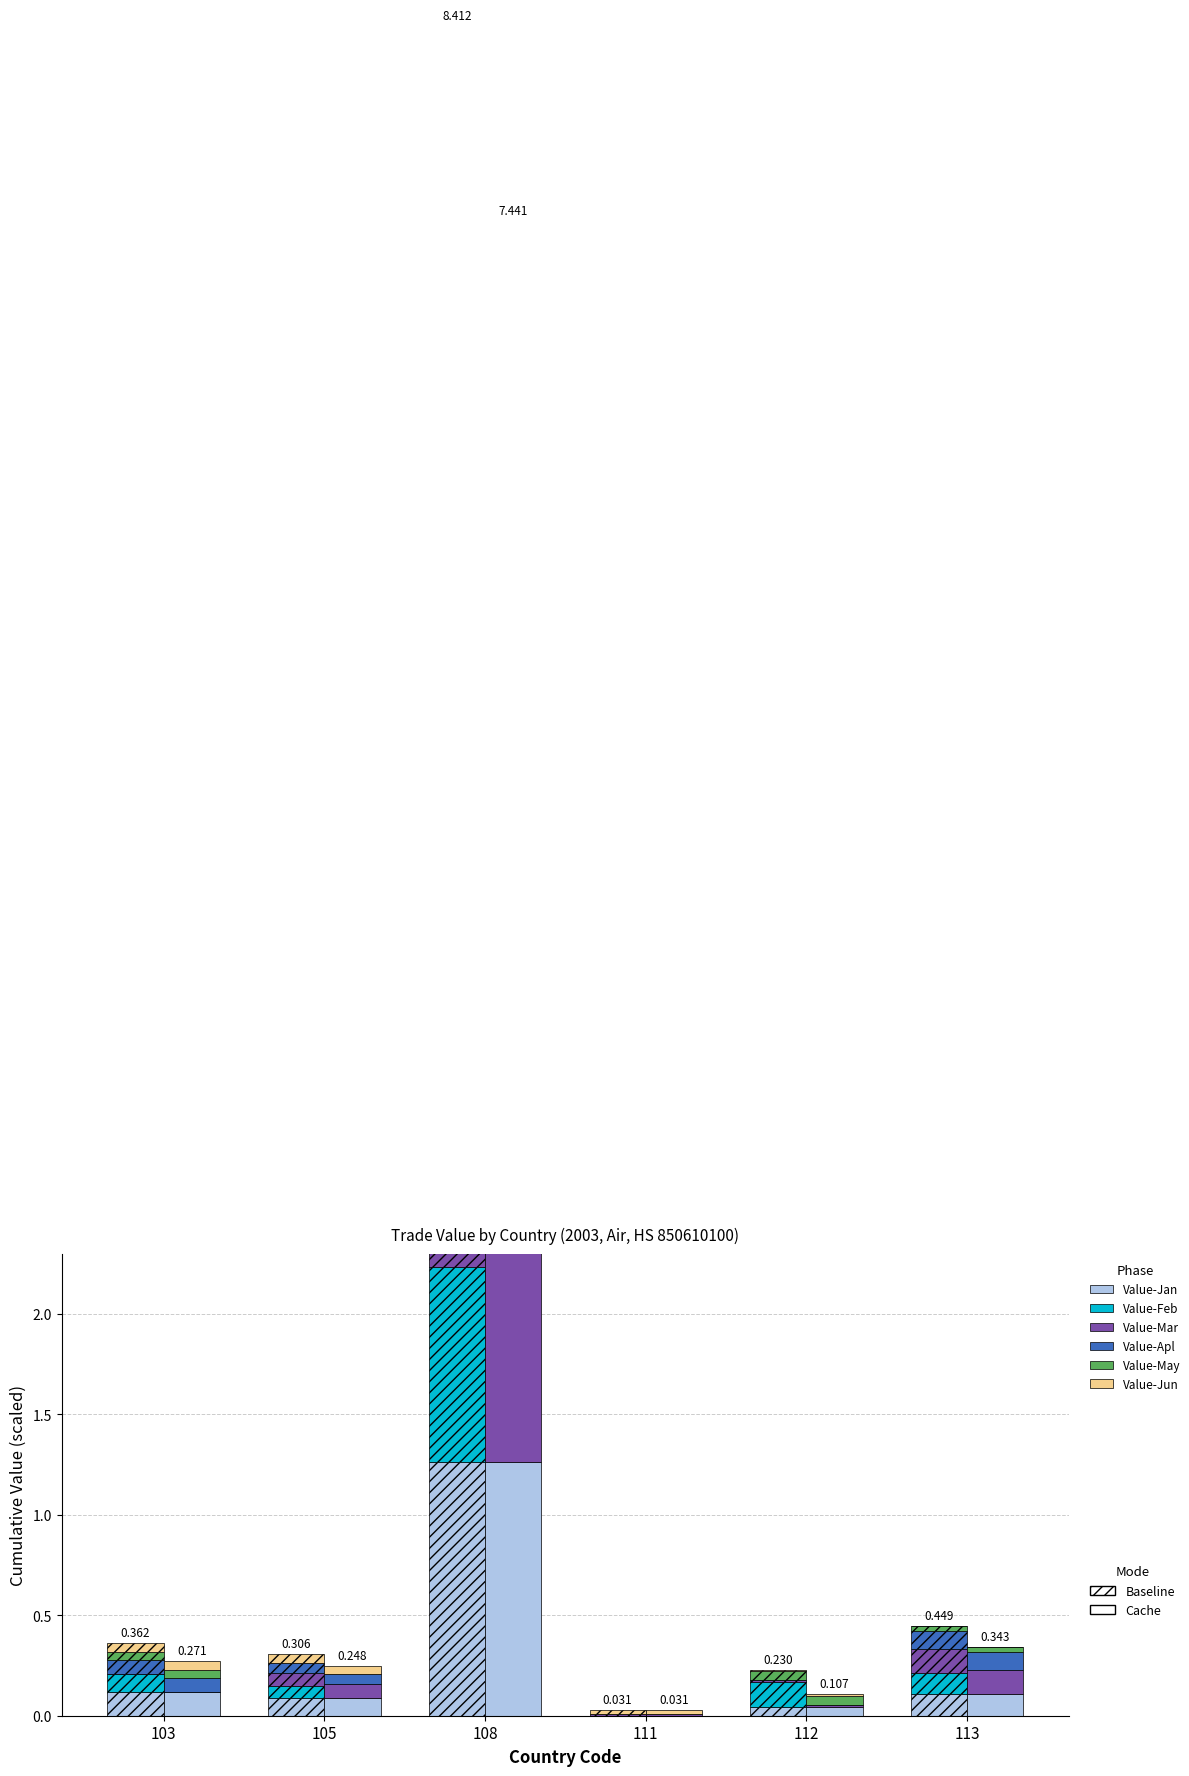

The Value-Apl series shows 0.1 at 103. True or false?

True